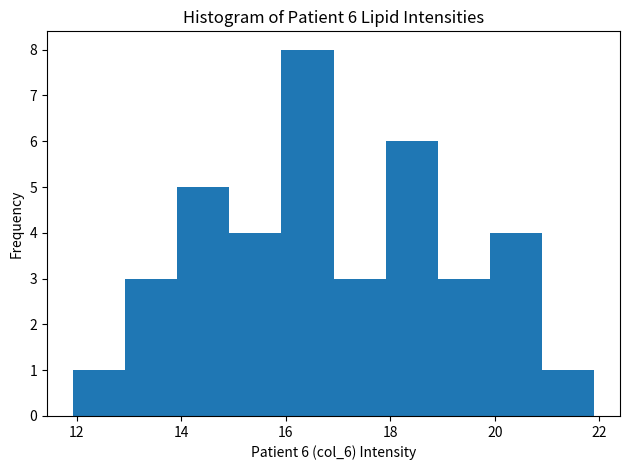

Over which range of the x-axis is the bar tallest?

16.0 to 17.0